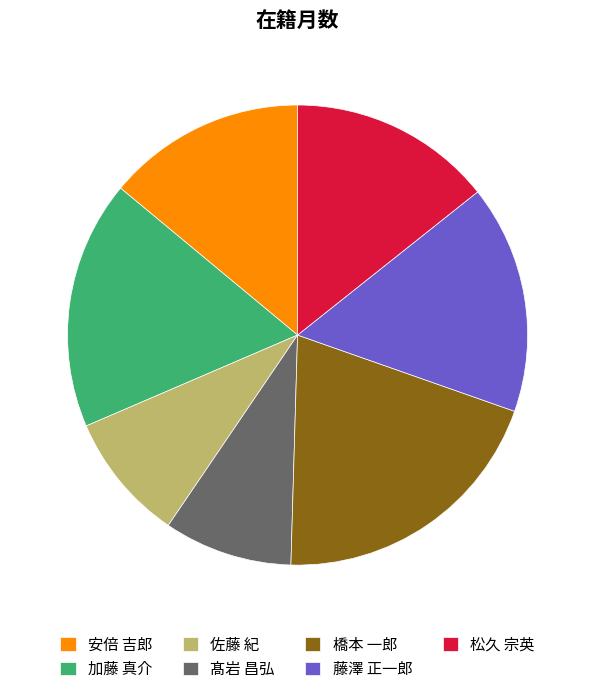

Between 髙岩 昌弘 and 安倍 吉郎, which is larger?

安倍 吉郎